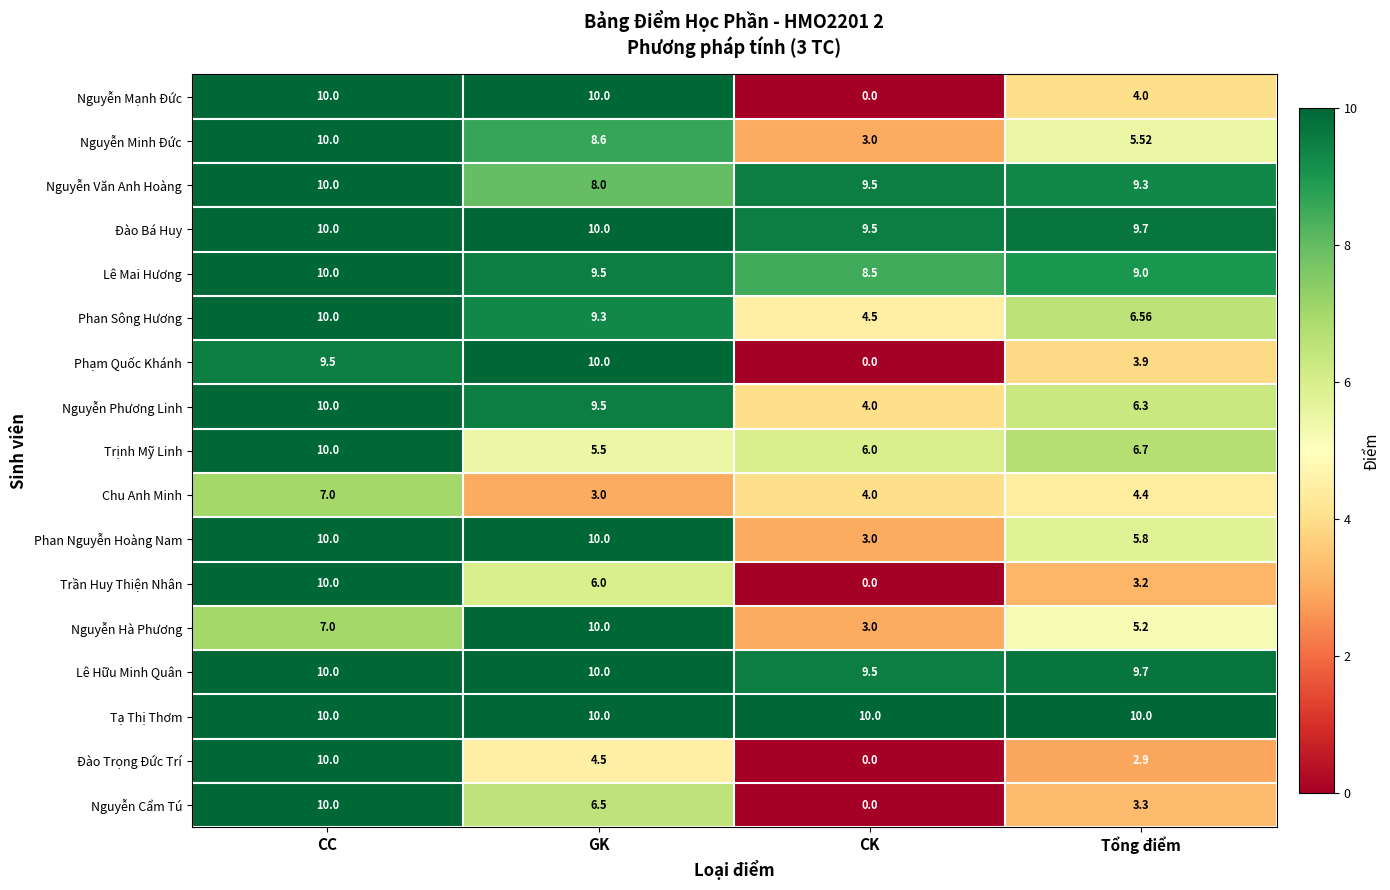

Where is Nguyễn Mạnh Đức nearest to the value 5?

Tổng điểm